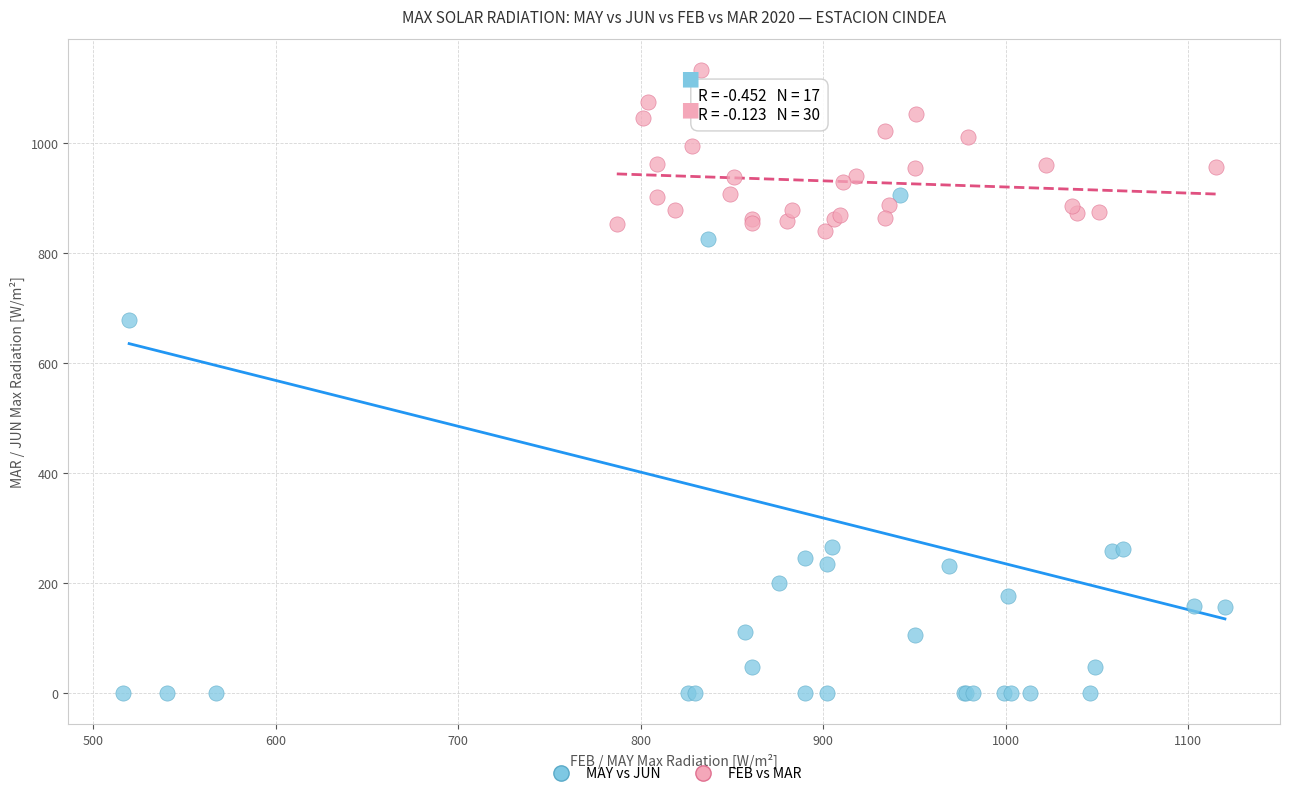

Which series has the largest Y range (max minus min)?

MAY vs JUN